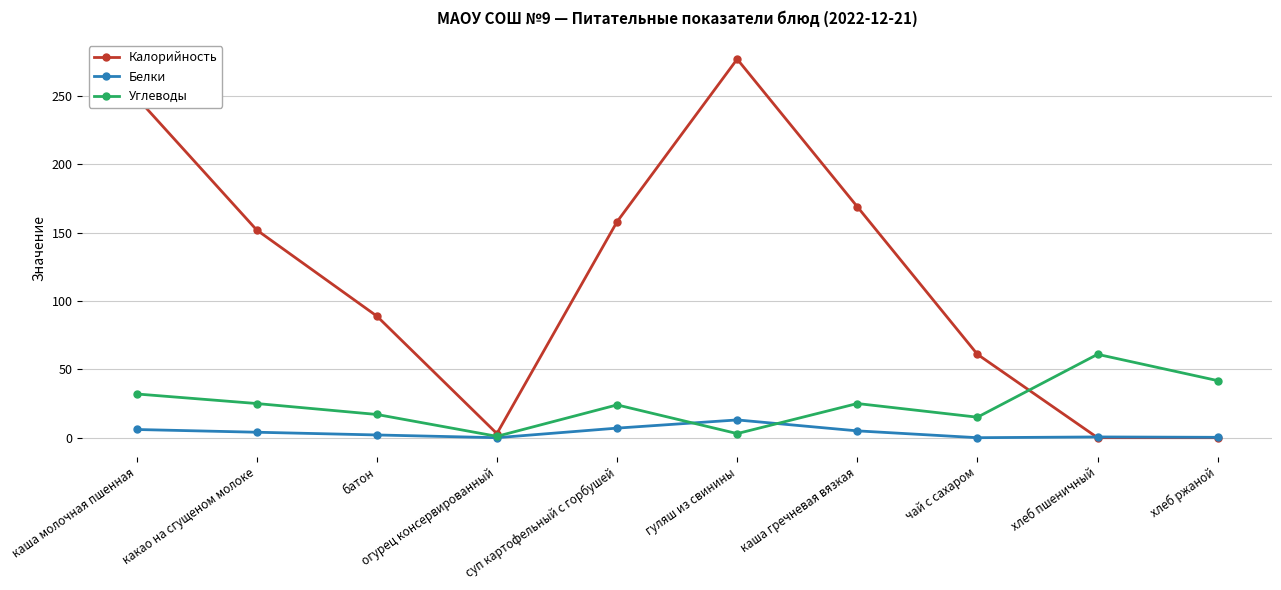

At which category does Калорийность reach its first local peak?

гуляш из свинины